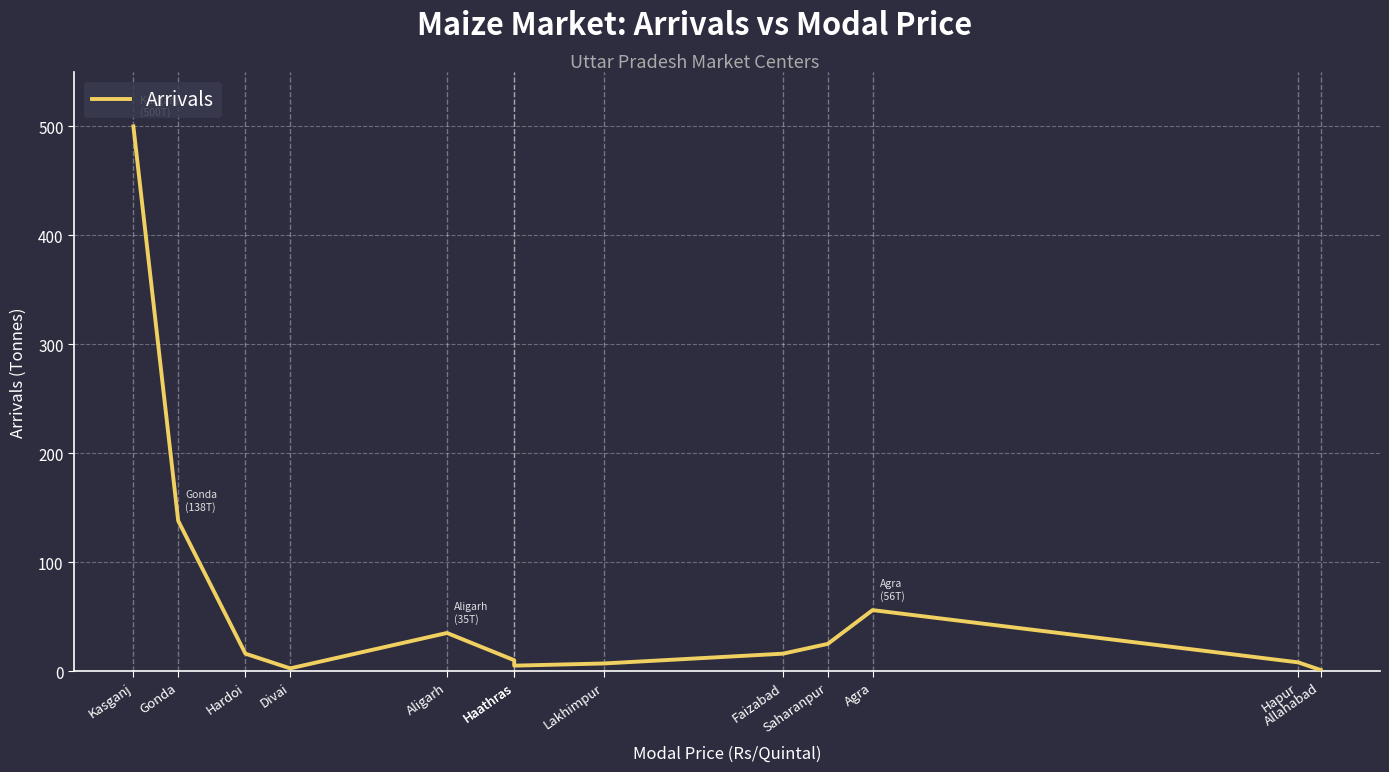

Reading left to right, transcribe all the data shown in this chart.

500.0	138.0	16.0	2.5	35.0	10.0	5.0	7.0	16.0	25.0	56.0	8.0	1.0